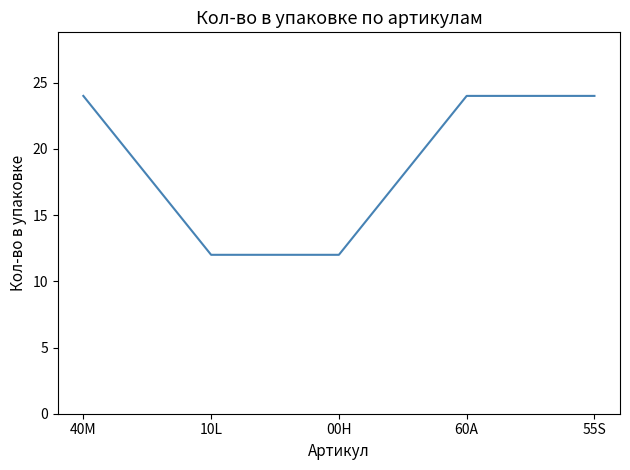

What is the greatest value displayed?

24